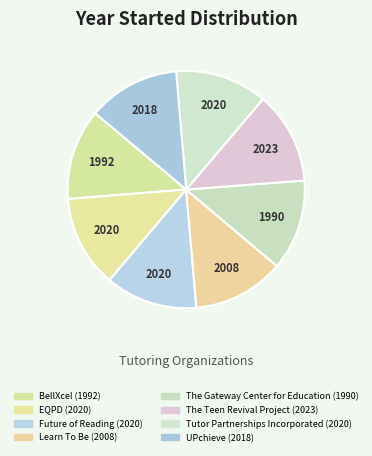

Rank the categories by value from highest to lowest.

The Teen Revival Project, EQPD, Future of Reading, Tutor Partnerships Incorporated, UPchieve, Learn To Be, BellXcel, The Gateway Center for Education